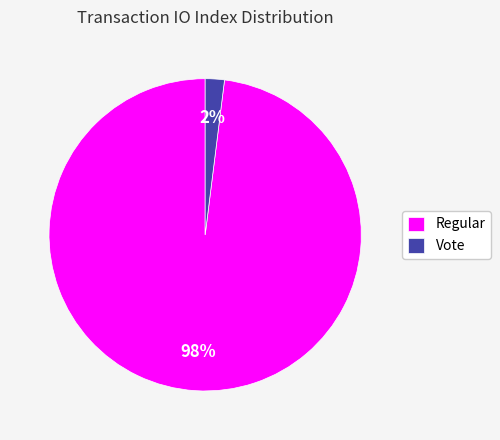

To the nearest percent, what is the difference between the Vote and Regular slice percentages?

96%